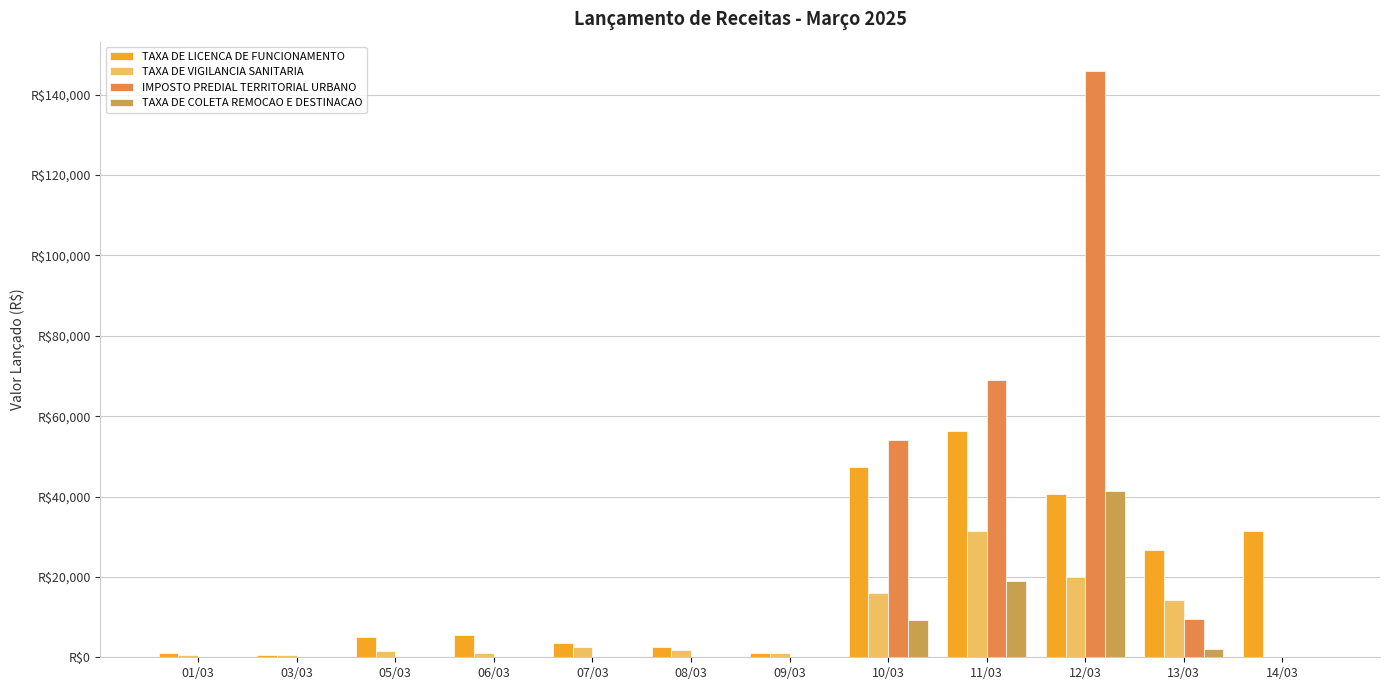

What is the total value across all series at 13/03?

52511.6